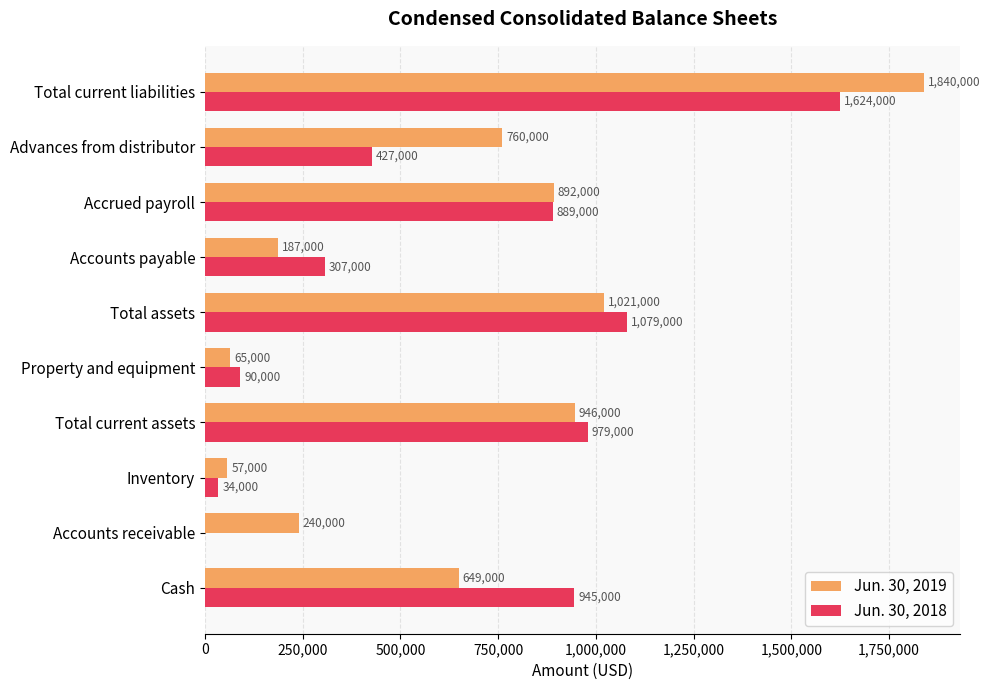

How many series are shown in this chart?

2